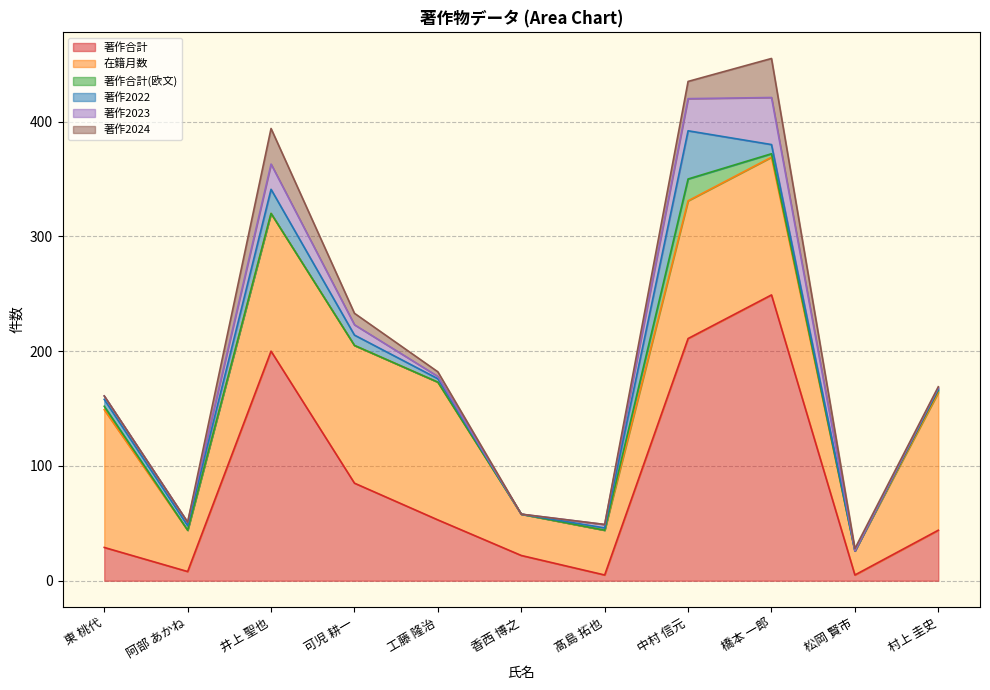

What is the average value of the 著作2022 series?

9